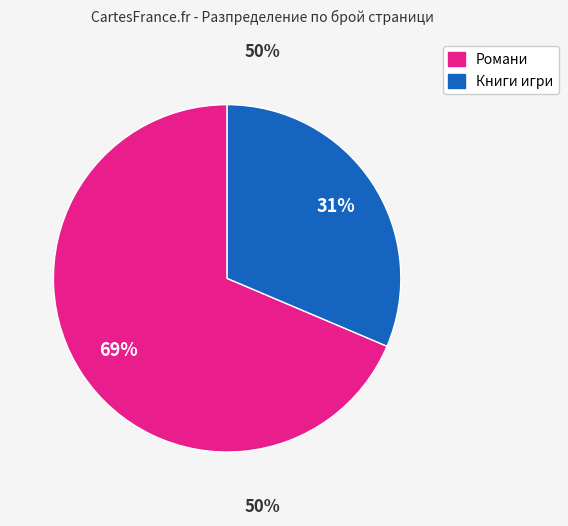

To the nearest percent, what is the average slice percentage?

50%